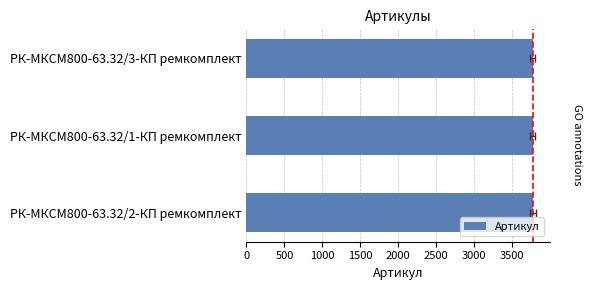

What is the ratio of the value at РК-МКСМ800-63.32/1-КП ремкомплект to the value at РК-МКСМ800-63.32/3-КП ремкомплект?

1.0